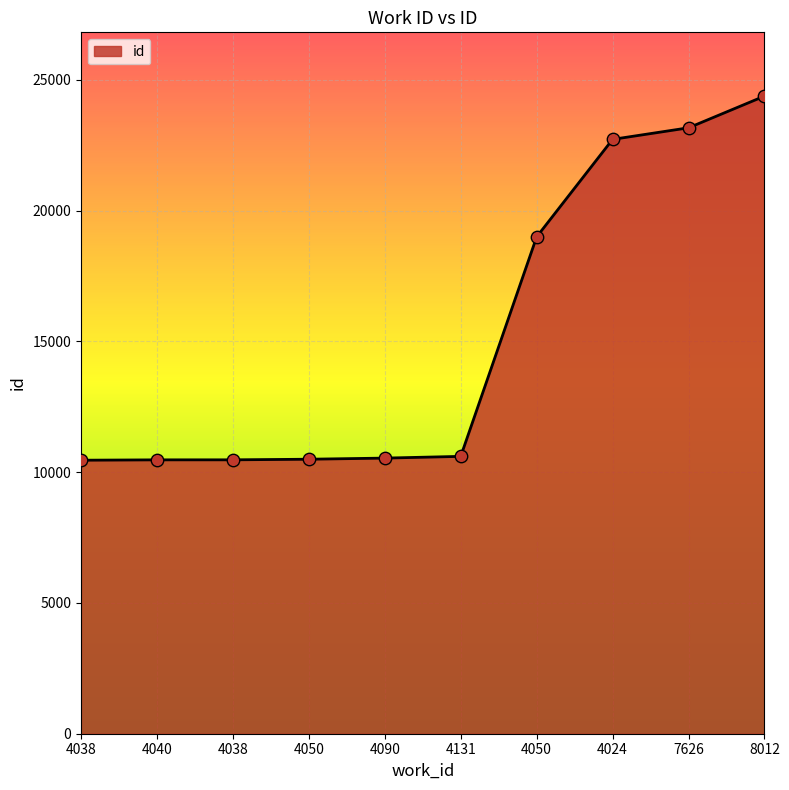

Between 4024 and 4090, which is larger?

4024